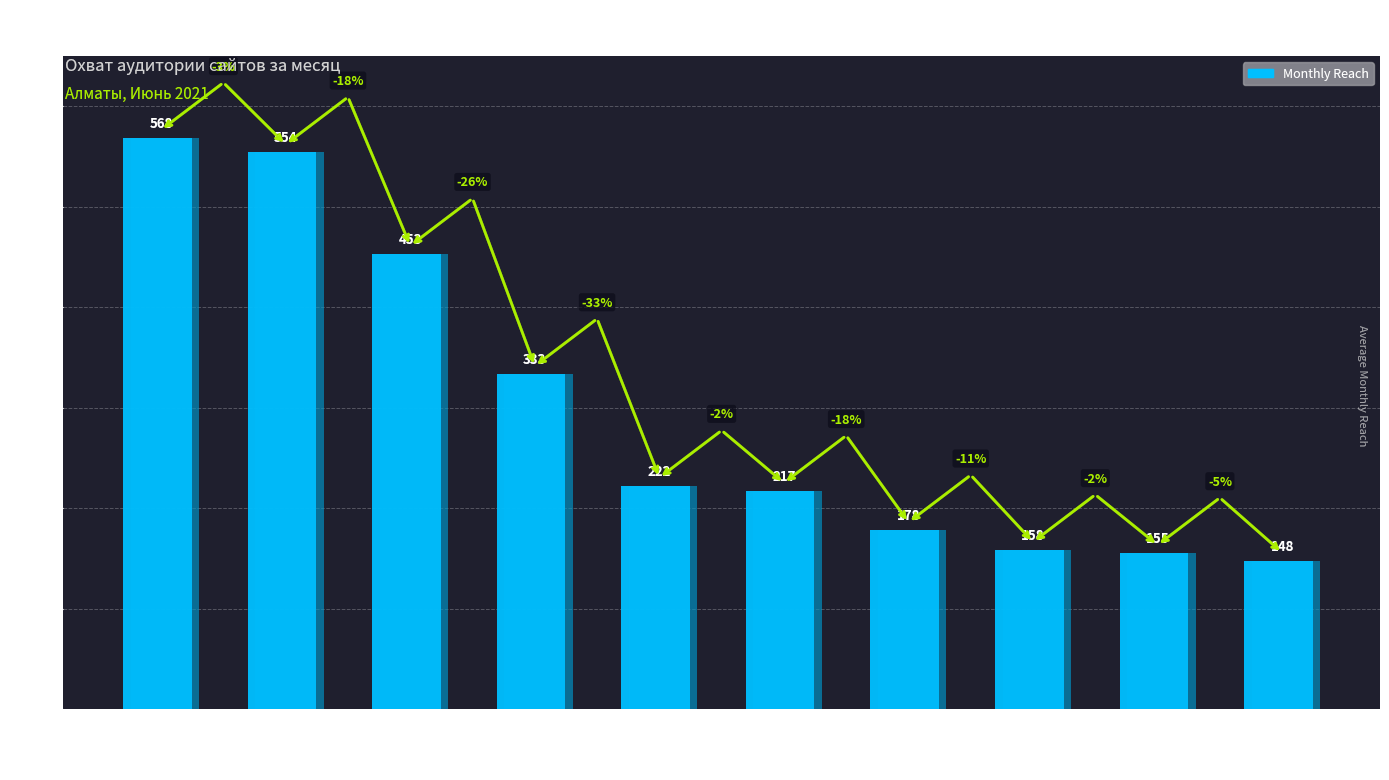

What is the maximum value shown in the chart?

568.5